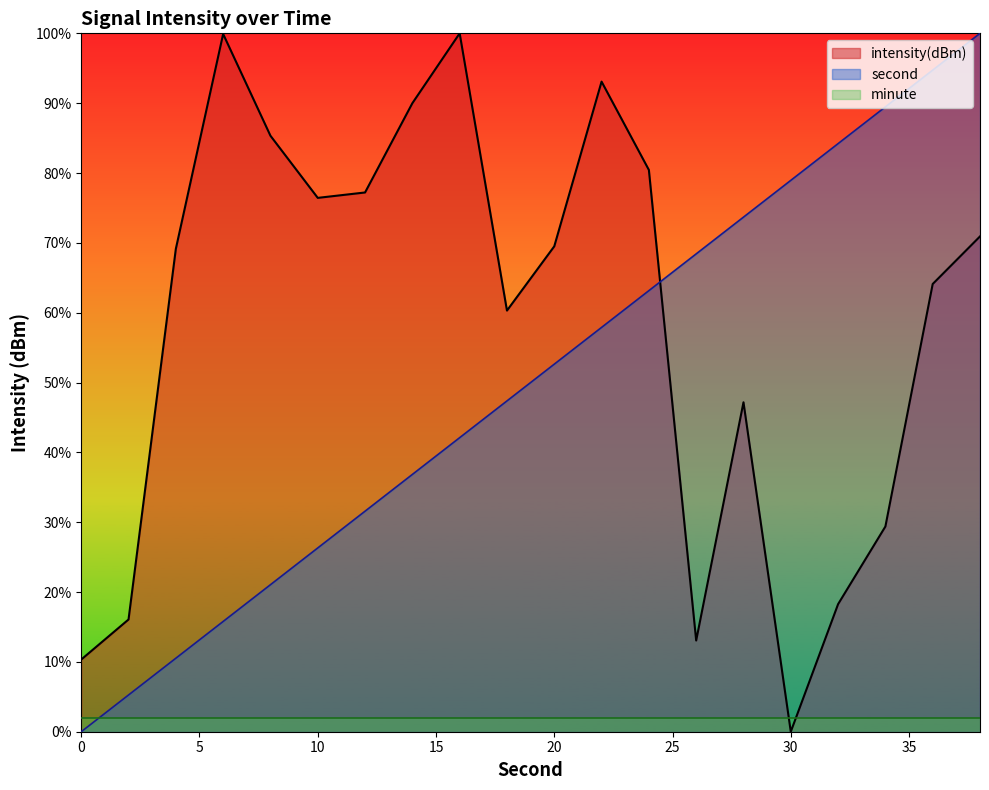

Where do intensity and second first cross each other?

24 and 26